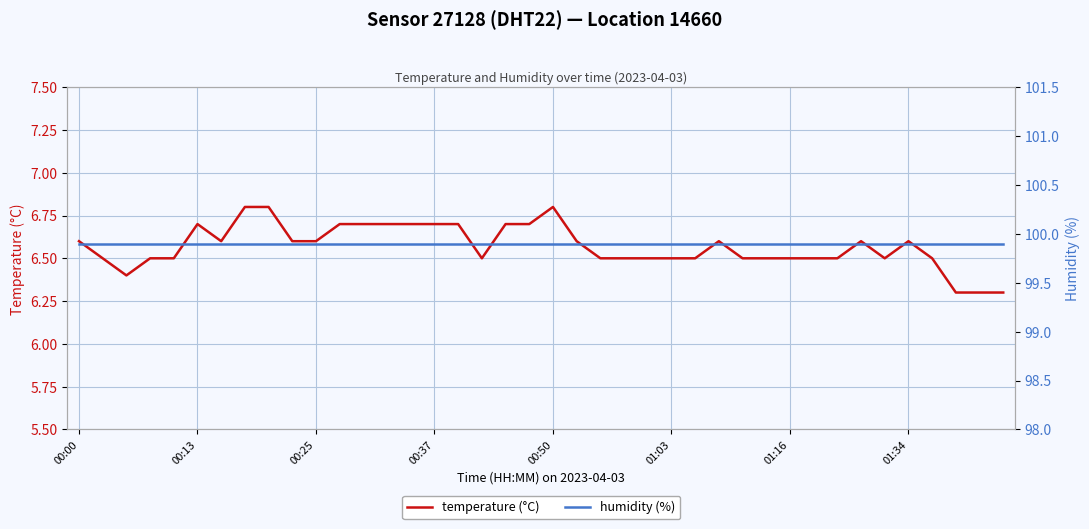

True or false: temperature (°C) has a value of 6.5 at 31.

True